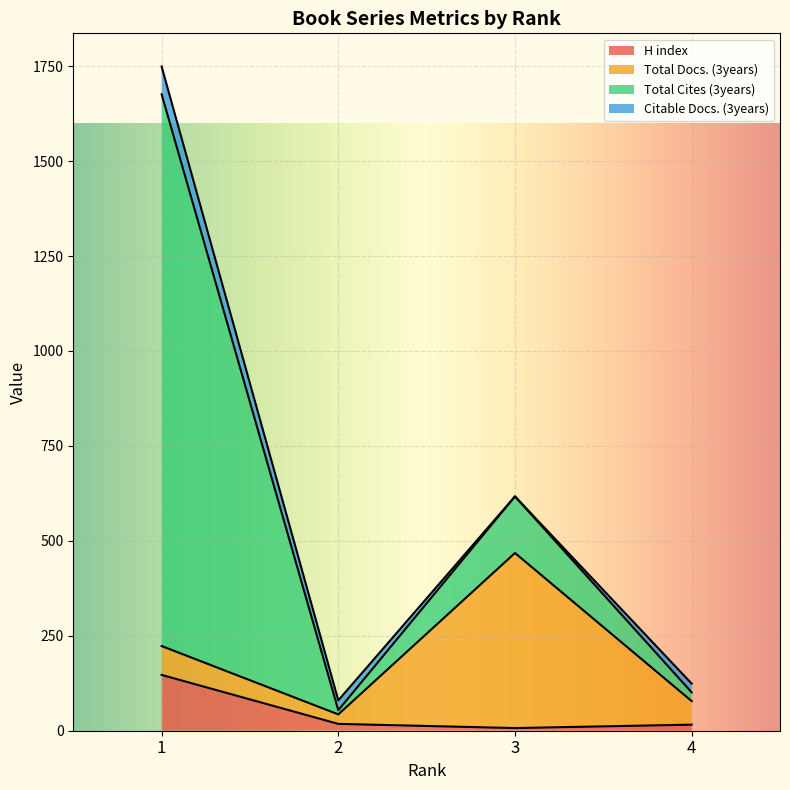

Reading left to right, transcribe all the data shown in this chart.

H index: 147	18	7	16
Total Docs. (3years): 76	25	461	62
Total Cites (3years): 1453	11	149	23
Citable Docs. (3years): 73	26	0	23